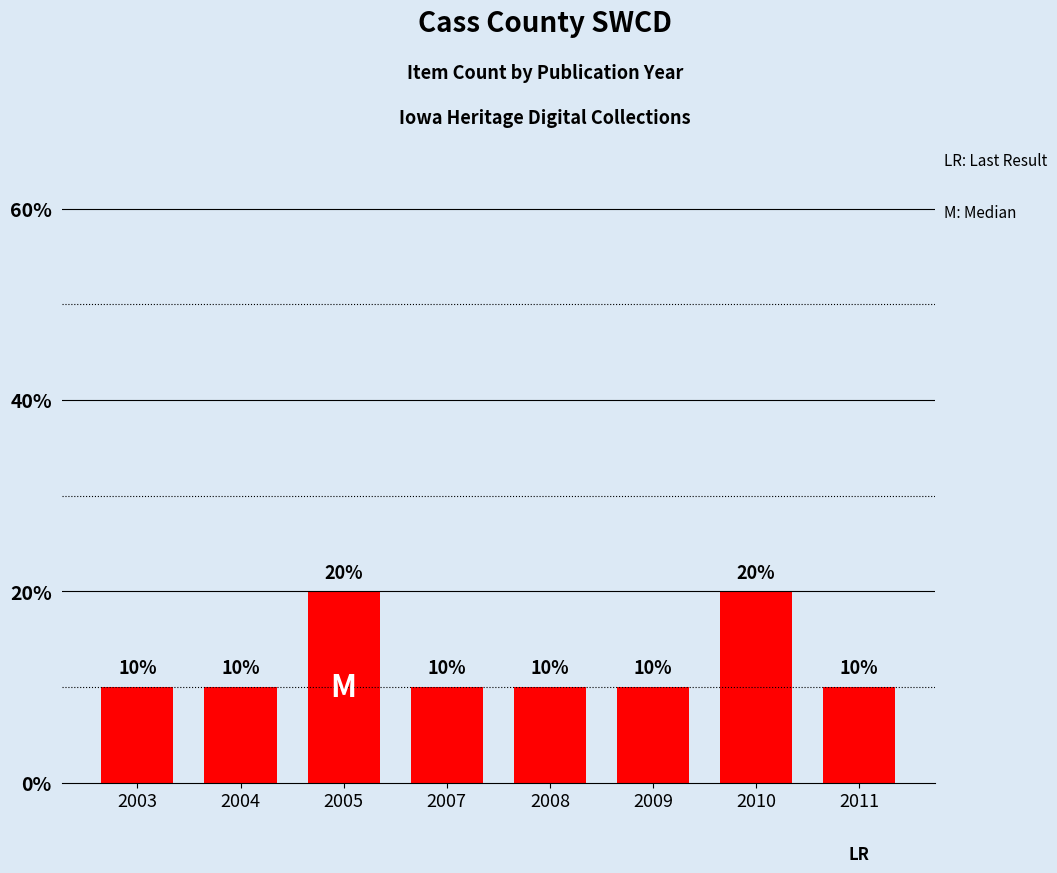

Rank the categories by value from highest to lowest.

2005, 2010, 2003, 2004, 2007, 2008, 2009, 2011